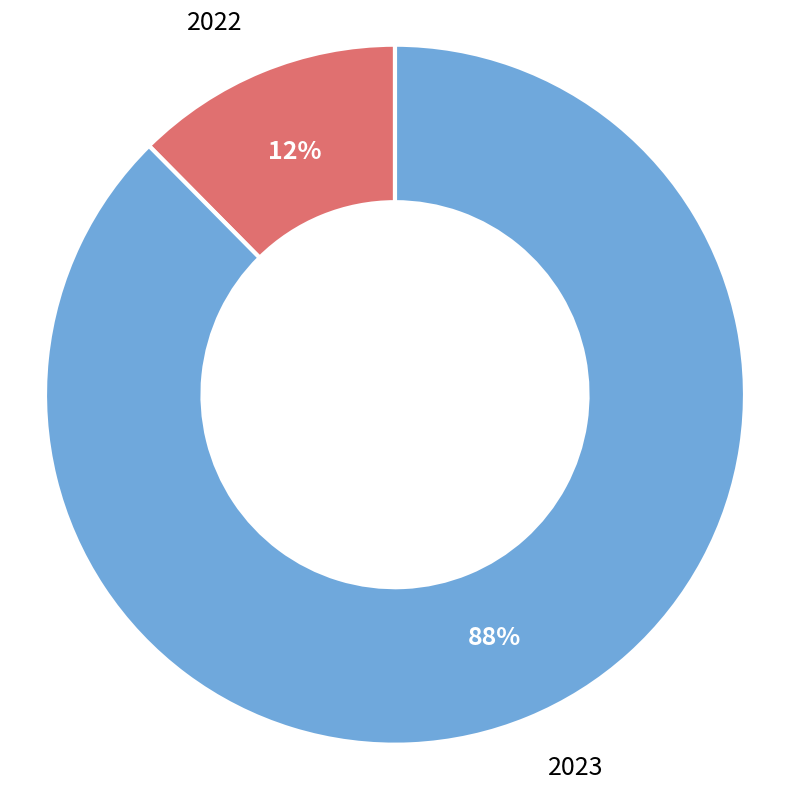

What is the largest slice in the pie chart?

2023